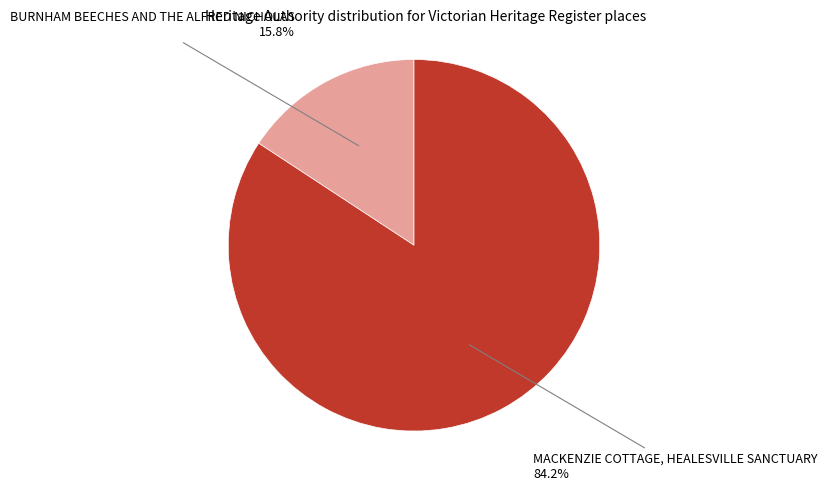

Does any single category account for the majority?

Yes